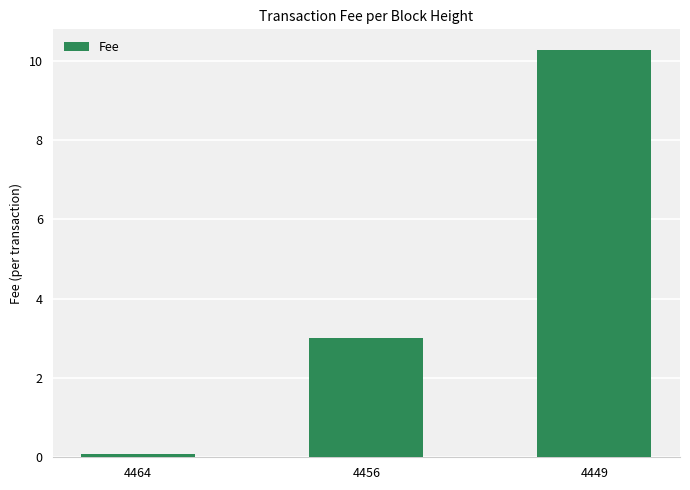

What is the value of the 1st bar from the left?

0.1